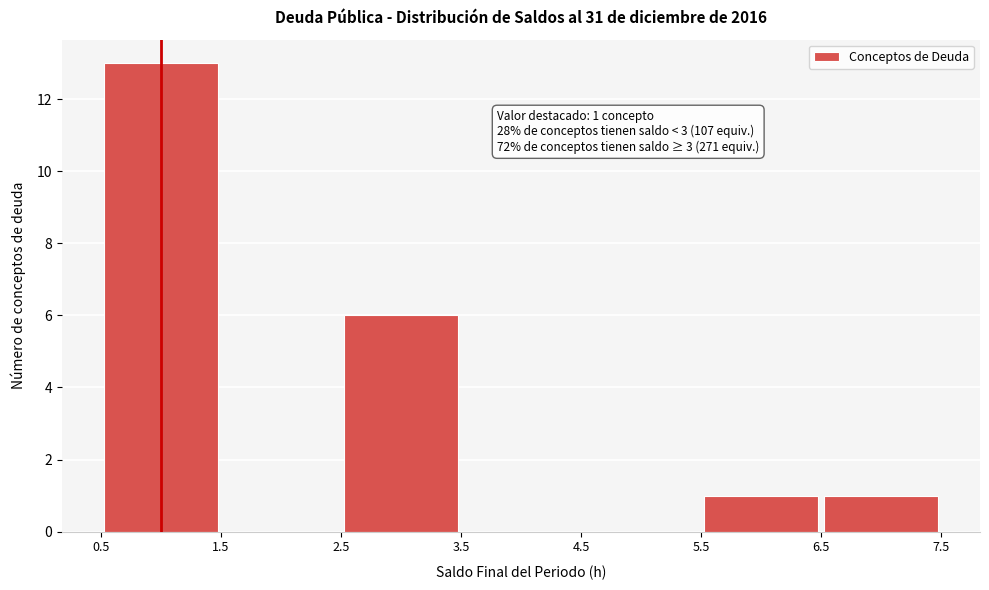

Over which range of the x-axis is the bar tallest?

0.5 to 1.5